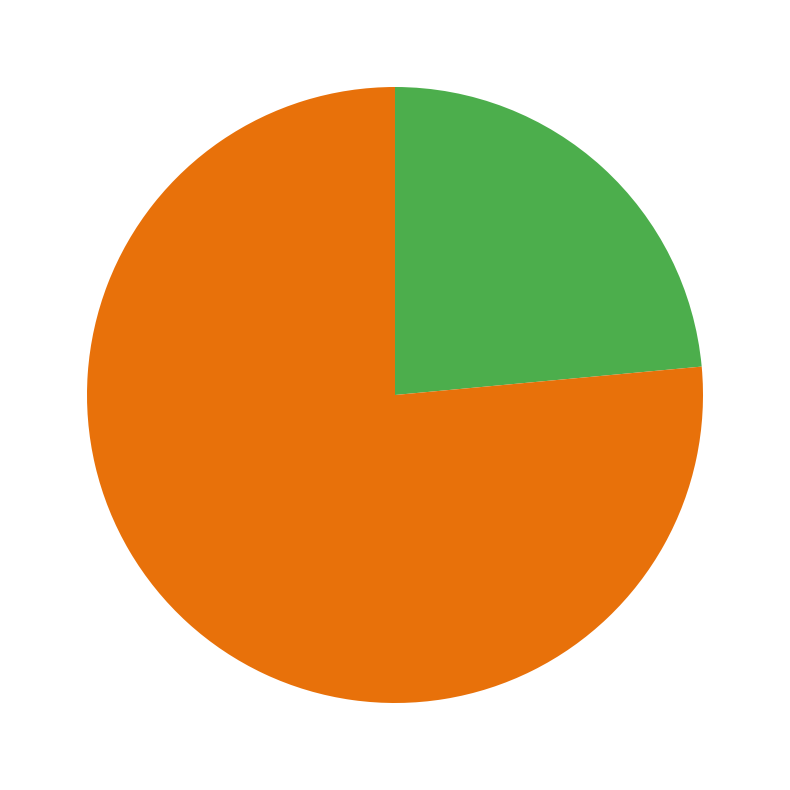

Is there a majority slice in this chart?

Yes